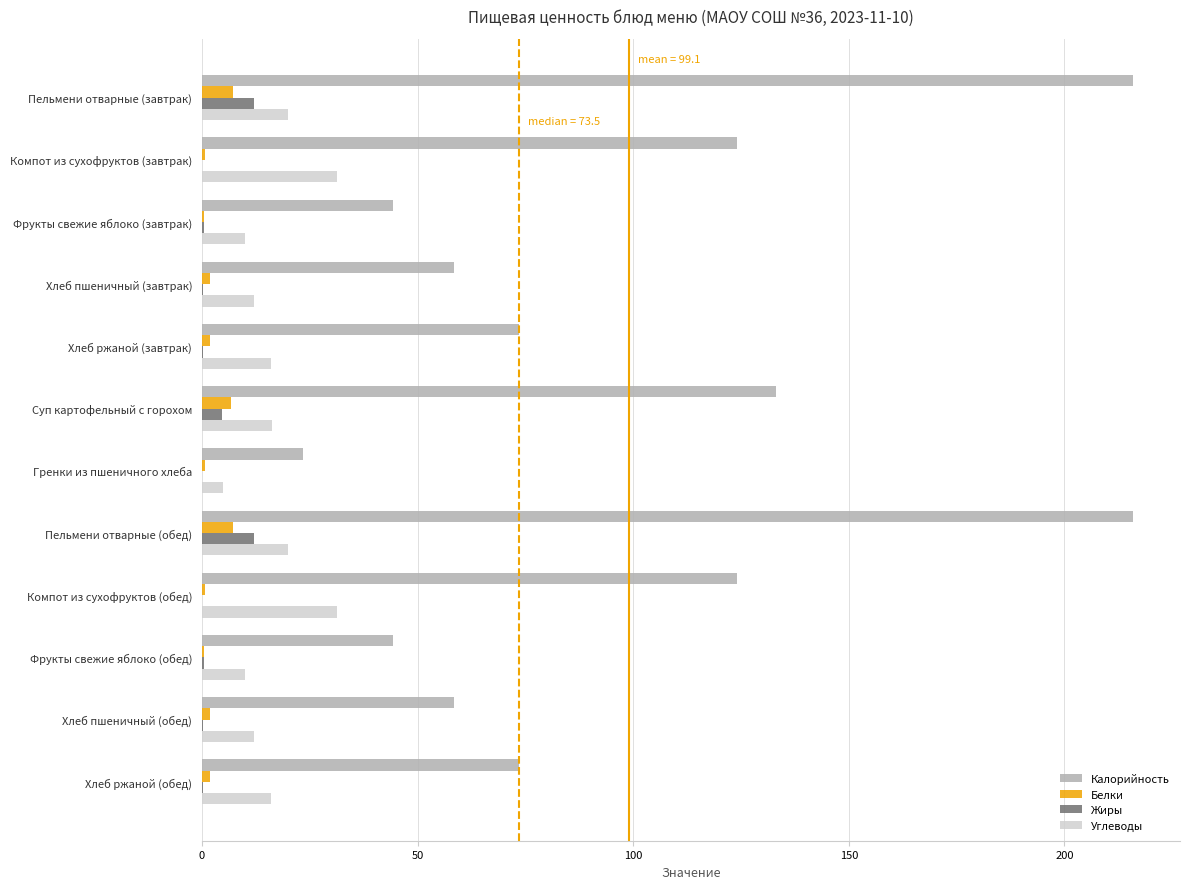

What is the maximum value shown in the chart?

216.0